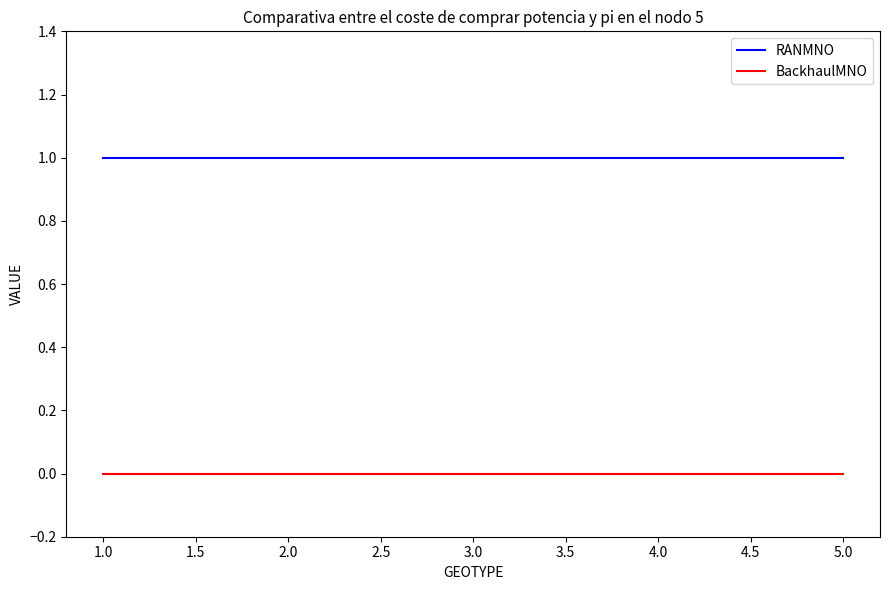

What is the maximum value shown in the chart?

1